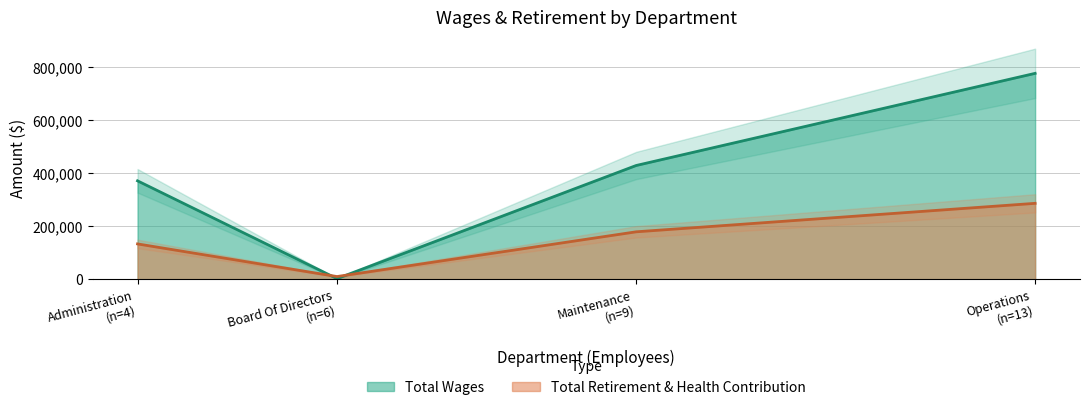

What are all the series names shown in the legend?

Total Wages, Total Retirement & Health Contribution